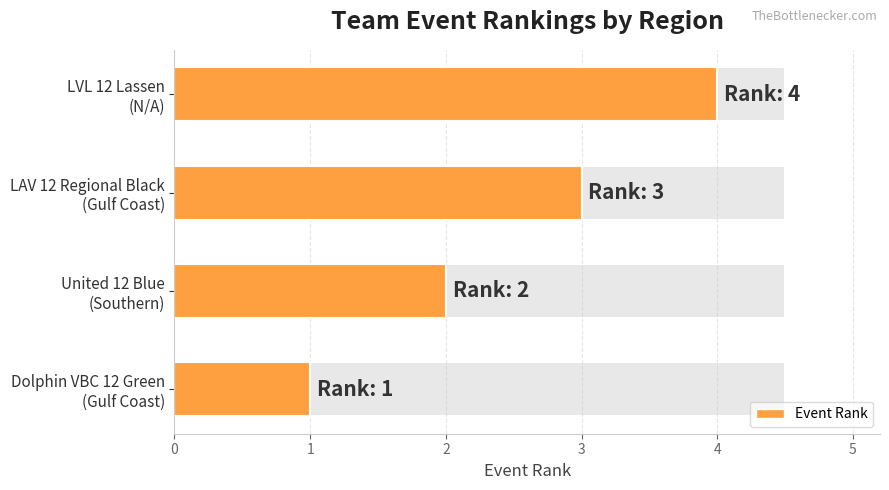

What is the difference between the values at LVL 12 Lassen (N/A) and LAV 12 Regional Black (Gulf Coast)?

1